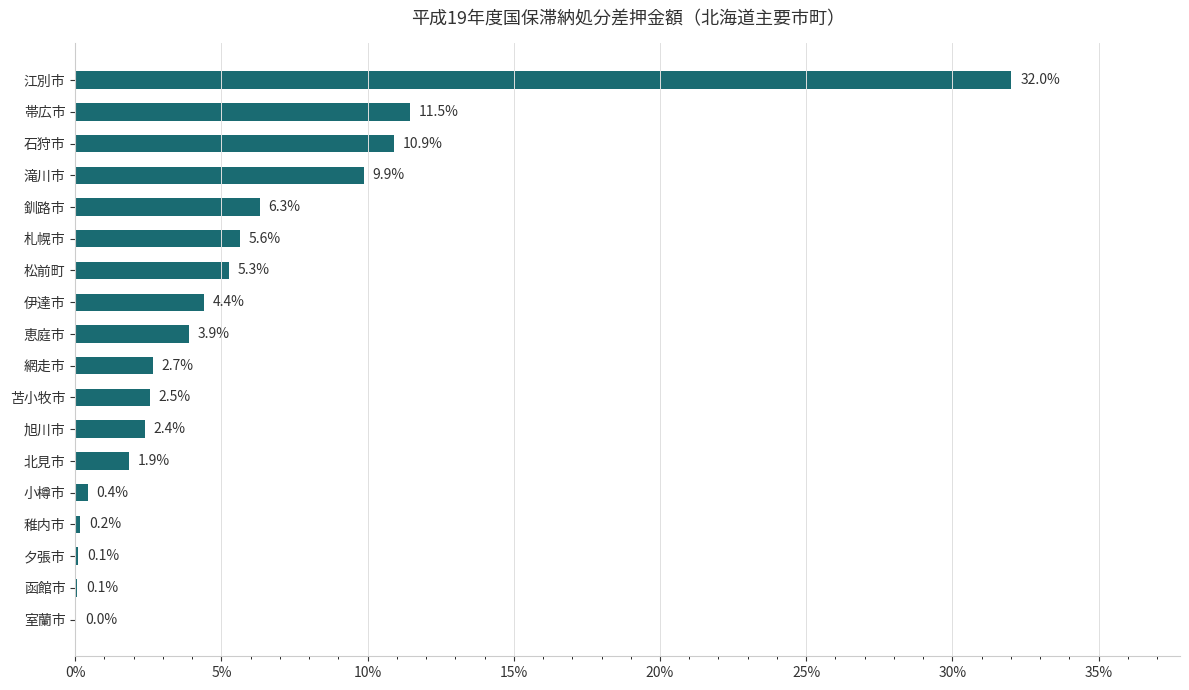

What is the change in value from 伊達市 to 苫小牧市?

-1.9